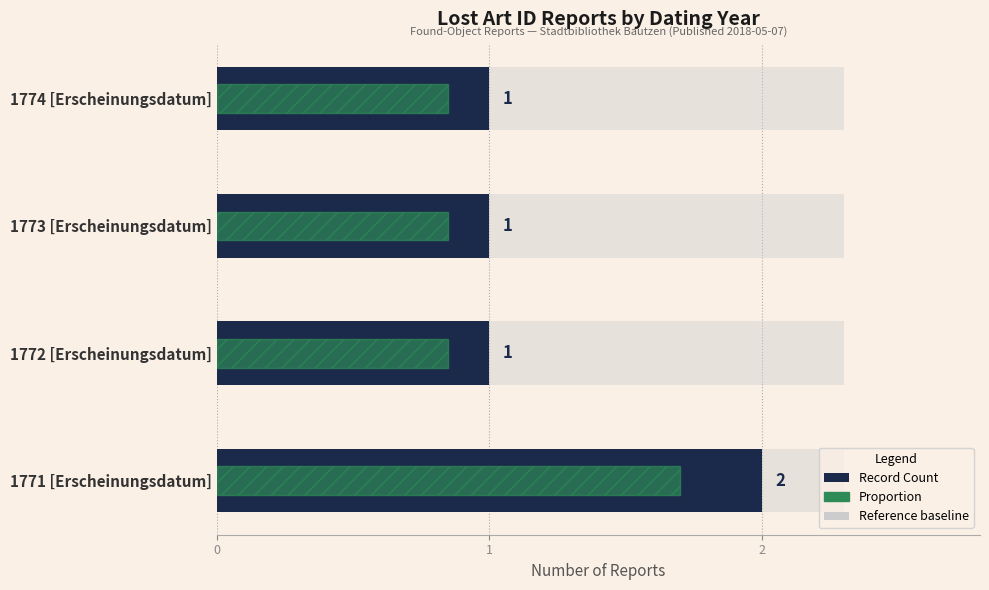

Which series has the largest total across all categories?

Record Count